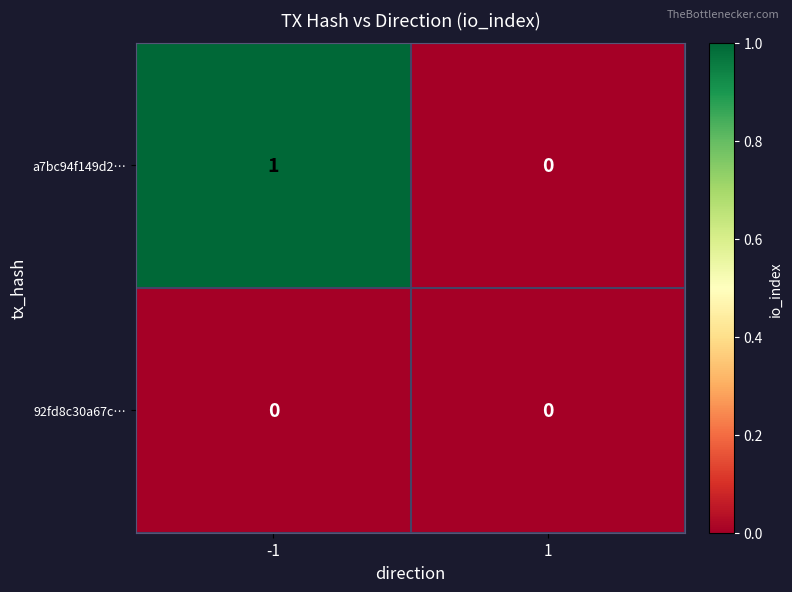

List the series in order of their peak value, highest first.

a7bc94f149d2…, 92fd8c30a67c…